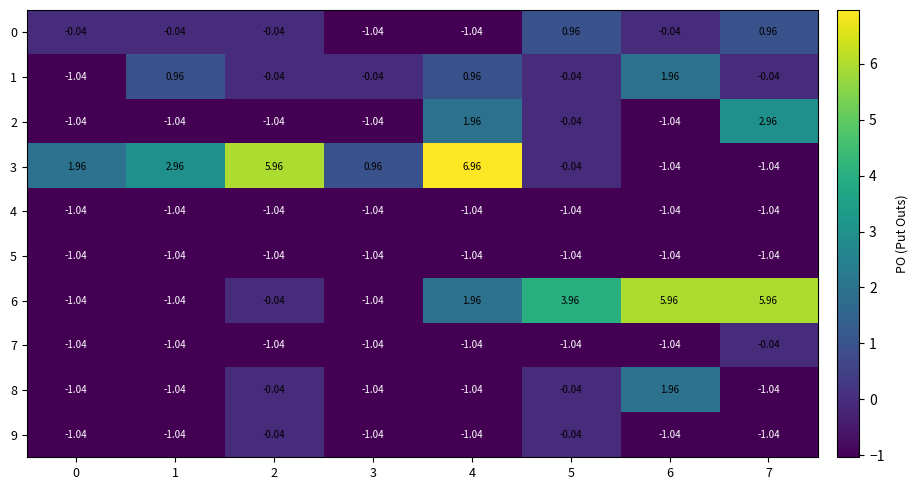

Is the value of 3 at 7 greater than the value of 0 at 5?

No